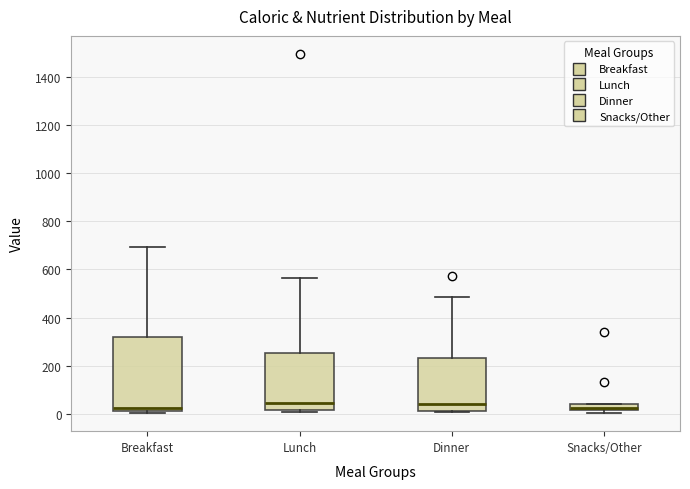

Where is the lower edge of the box for Dinner on the y-axis? The values are not printed on the chart, so give them approximately, as read against the axis.

0